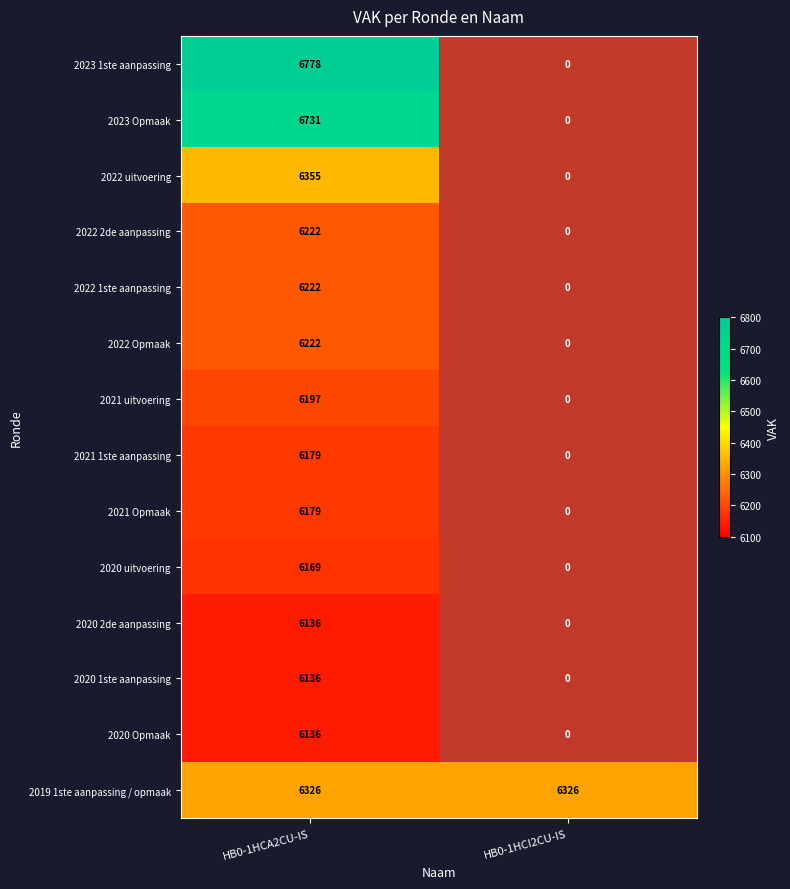

What is the greatest value displayed?

6778